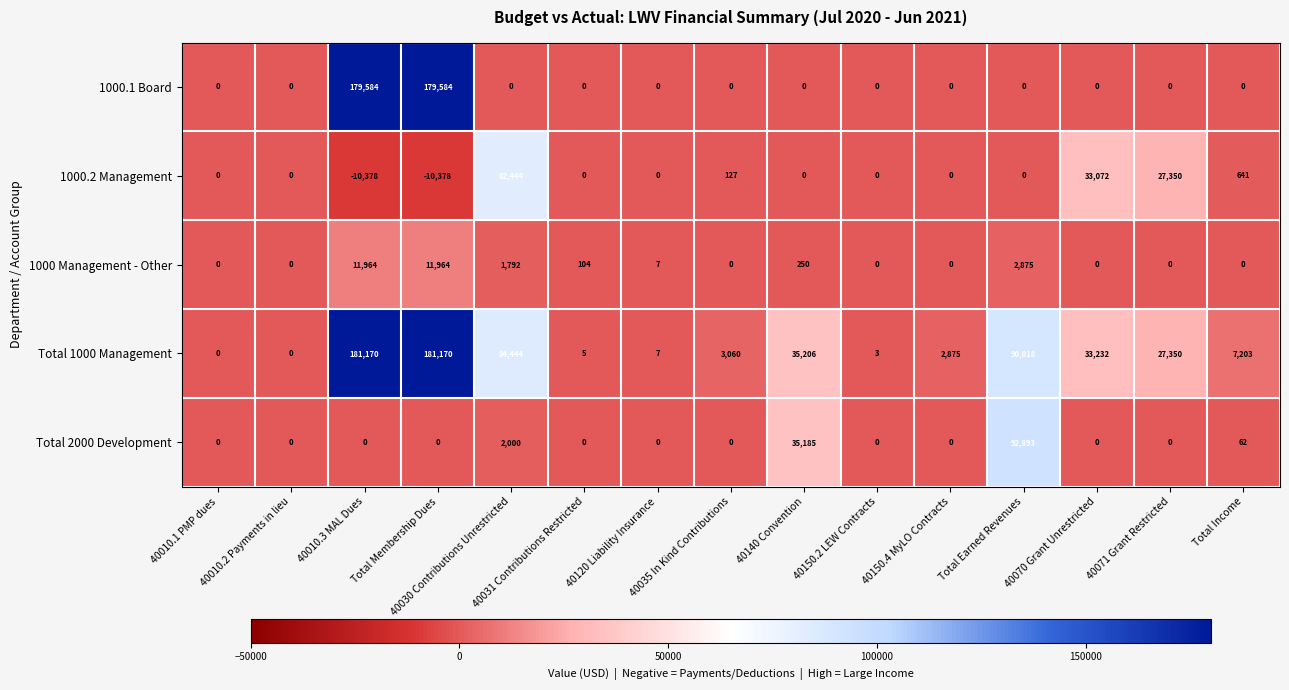

Which series has the widest spread of values?

Total 1000 Management